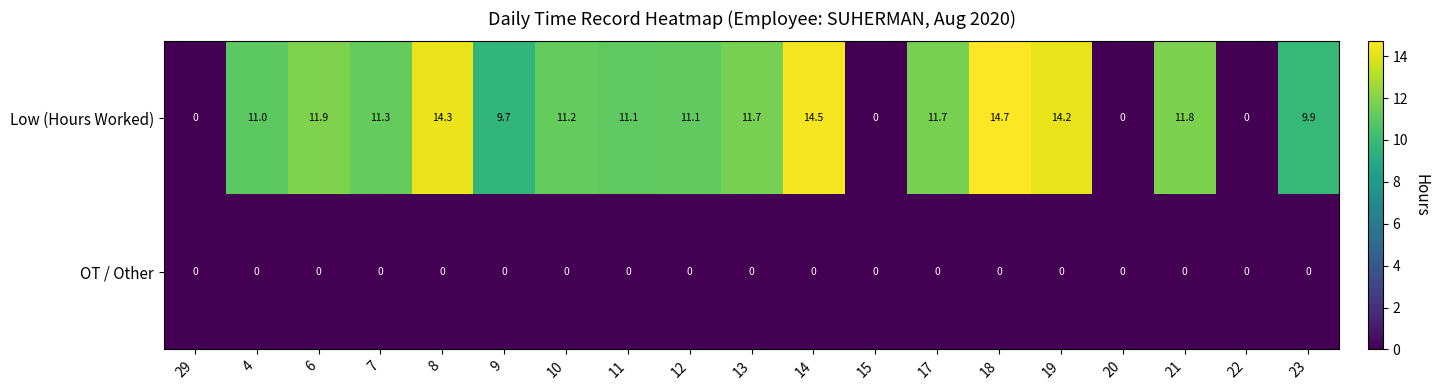

The value of OT / Other at 29 is 0.0. True or false?

True